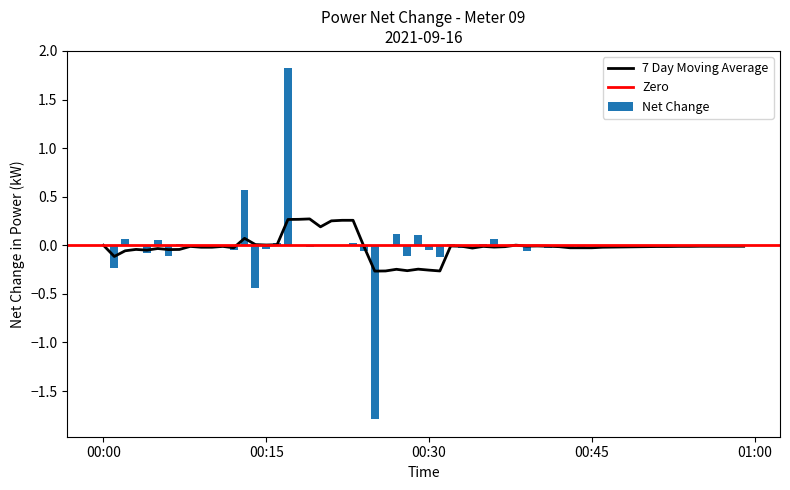

What is the maximum value for Net Change?

1.8